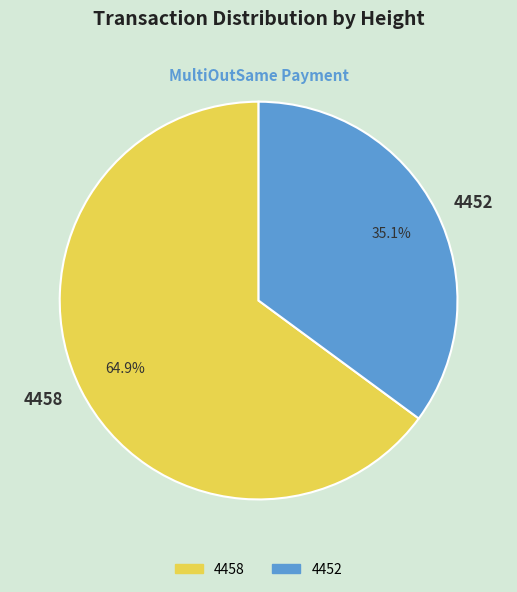

To the nearest percent, what is the difference between the 4452 and 4458 slice percentages?

30%